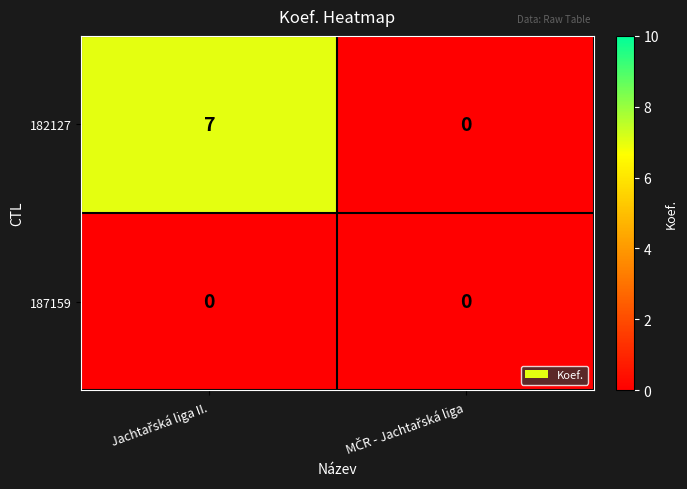

What is the greatest value displayed?

7